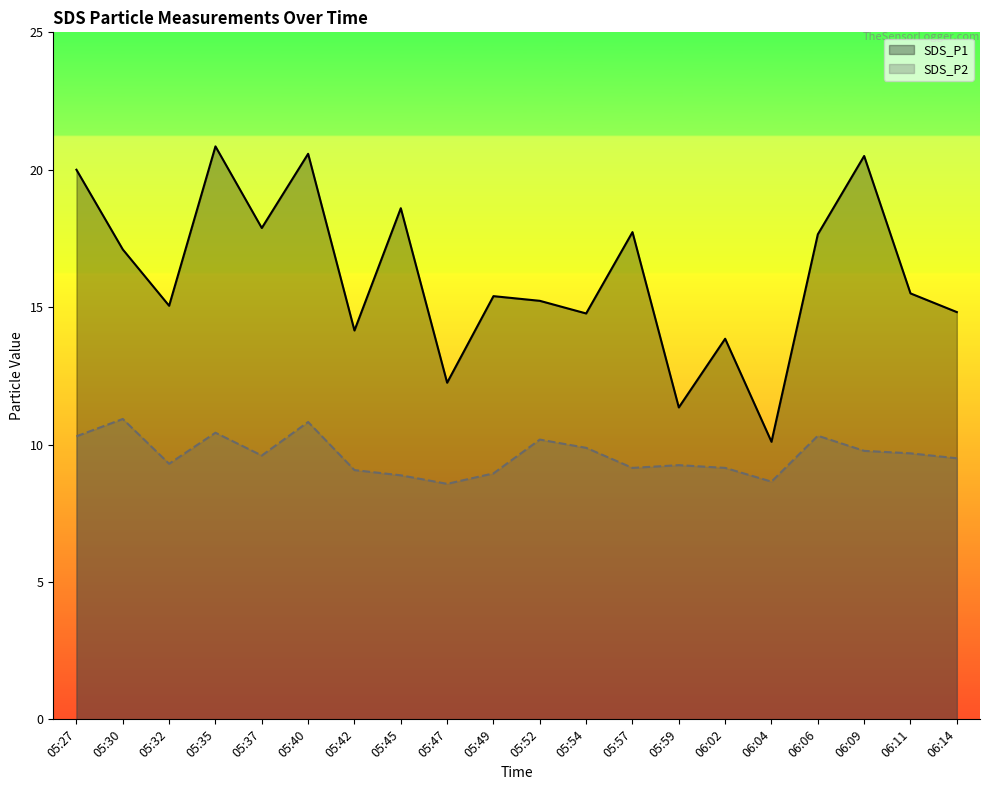

Where is SDS_P1 nearest to the value 15?

05:32